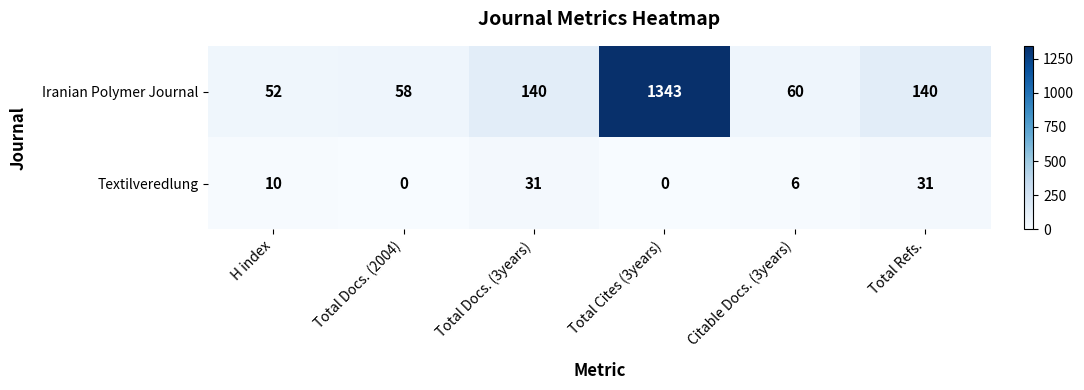

Is it true that Textilveredlung equals 31 at Total Refs.?

True